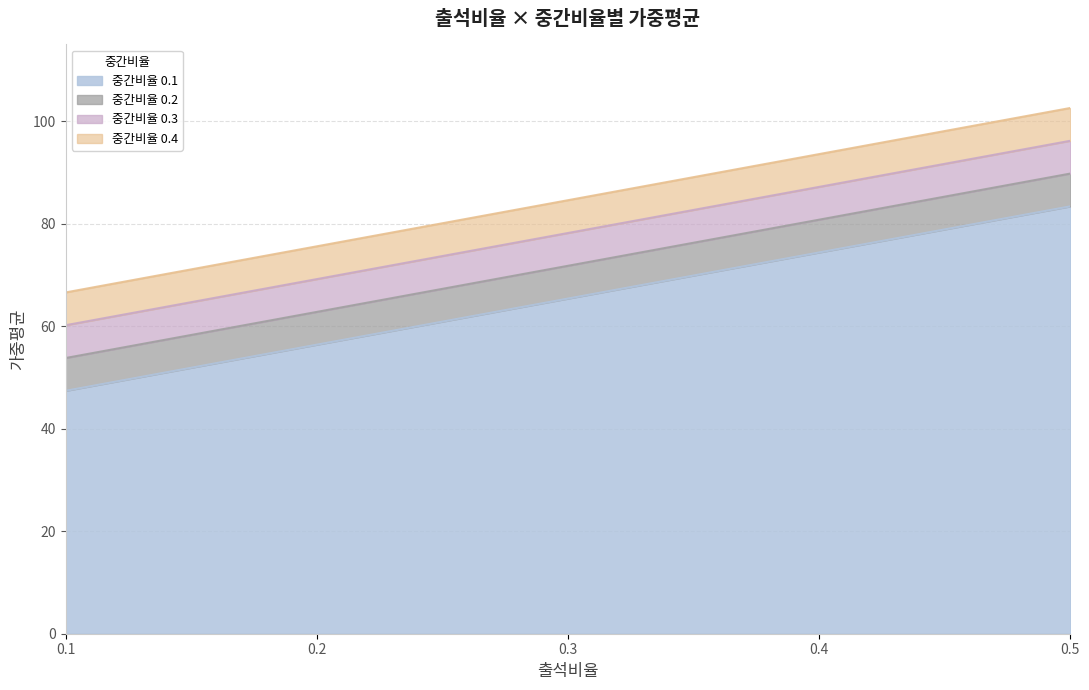

True or false: 중간비율 0.4 has a value of 50.6 at 0.4.

False